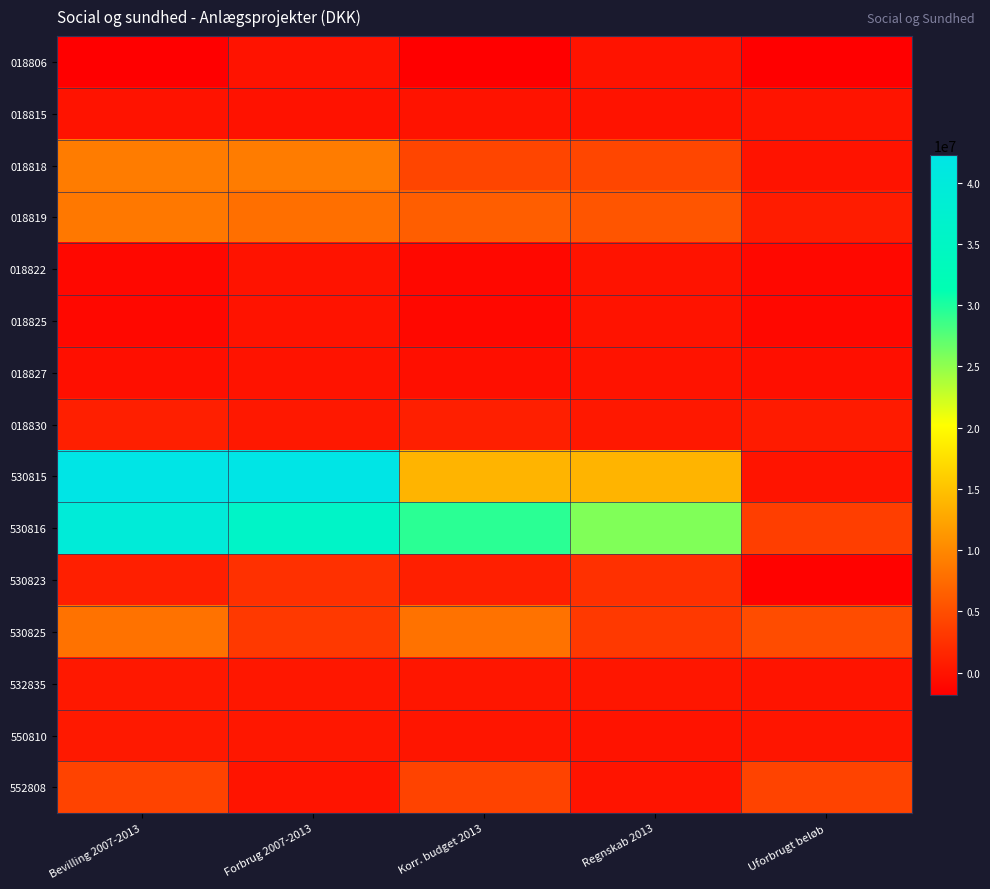

Reading right to left, transcribe all the data shown in this chart.

018806: Uforbrugt beløb=-1800000	Regnskab 2013=0	Korr. budget 2013=-1800000	Forbrug 2007-2013=0	Bevilling 2007-2013=-1800000
018815: Uforbrugt beløb=12000	Regnskab 2013=-12000	Korr. budget 2013=0	Forbrug 2007-2013=-132000	Bevilling 2007-2013=0
018818: Uforbrugt beløb=-63860	Regnskab 2013=4316099	Korr. budget 2013=4252239	Forbrug 2007-2013=9034949	Bevilling 2007-2013=8971090
018819: Uforbrugt beløb=769494	Regnskab 2013=5676543	Korr. budget 2013=6446037	Forbrug 2007-2013=7849517	Bevilling 2007-2013=8619011
018822: Uforbrugt beløb=-1000000	Regnskab 2013=0	Korr. budget 2013=-1000000	Forbrug 2007-2013=0	Bevilling 2007-2013=-1000000
018825: Uforbrugt beløb=-960000	Regnskab 2013=0	Korr. budget 2013=-960000	Forbrug 2007-2013=0	Bevilling 2007-2013=-960000
018827: Uforbrugt beløb=-400000	Regnskab 2013=0	Korr. budget 2013=-400000	Forbrug 2007-2013=0	Bevilling 2007-2013=-400000
018830: Uforbrugt beløb=632853	Regnskab 2013=365124	Korr. budget 2013=997977	Forbrug 2007-2013=365124	Bevilling 2007-2013=997977
530815: Uforbrugt beløb=41213	Regnskab 2013=13789779	Korr. budget 2013=13830992	Forbrug 2007-2013=42228082	Bevilling 2007-2013=42269296
530816: Uforbrugt beløb=3693030	Regnskab 2013=25666341	Korr. budget 2013=29359371	Forbrug 2007-2013=35780971	Bevilling 2007-2013=39474000
530823: Uforbrugt beløb=-1500000	Regnskab 2013=2500000	Korr. budget 2013=1000000	Forbrug 2007-2013=2500000	Bevilling 2007-2013=1000000
530825: Uforbrugt beløb=4910237	Regnskab 2013=3259723	Korr. budget 2013=8169960	Forbrug 2007-2013=3259723	Bevilling 2007-2013=8169960
532835: Uforbrugt beløb=26790	Regnskab 2013=237290	Korr. budget 2013=264080	Forbrug 2007-2013=335210	Bevilling 2007-2013=362000
550810: Uforbrugt beløb=154949	Regnskab 2013=0	Korr. budget 2013=154949	Forbrug 2007-2013=330051	Bevilling 2007-2013=485000
552808: Uforbrugt beløb=4091863	Regnskab 2013=8138	Korr. budget 2013=4100000	Forbrug 2007-2013=8138	Bevilling 2007-2013=4100000